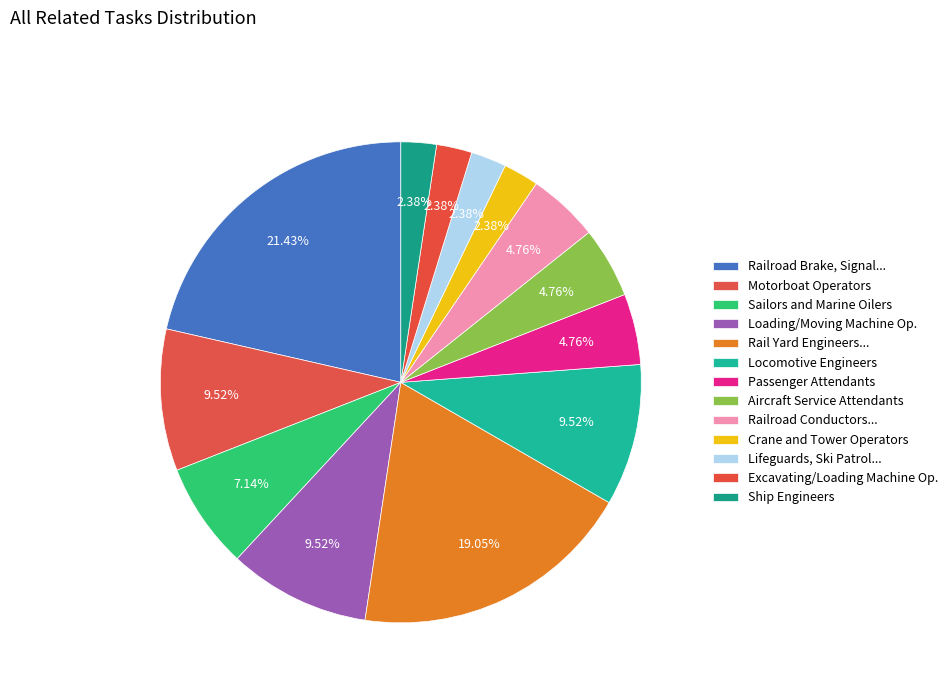

Is there a majority slice in this chart?

No